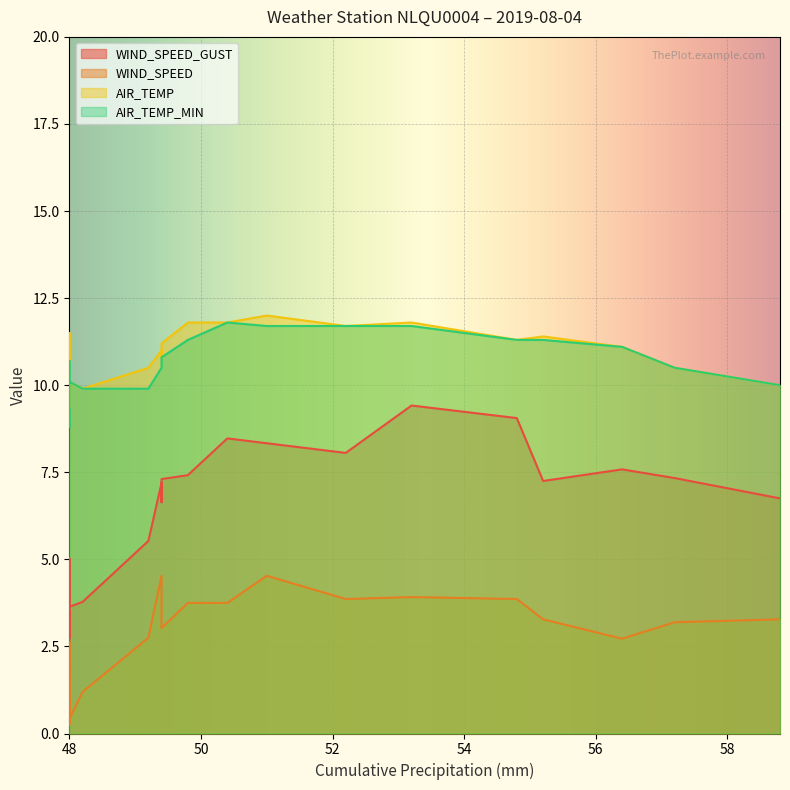

What are all the series names shown in the legend?

WIND_SPEED_GUST, WIND_SPEED, AIR_TEMP, AIR_TEMP_MIN